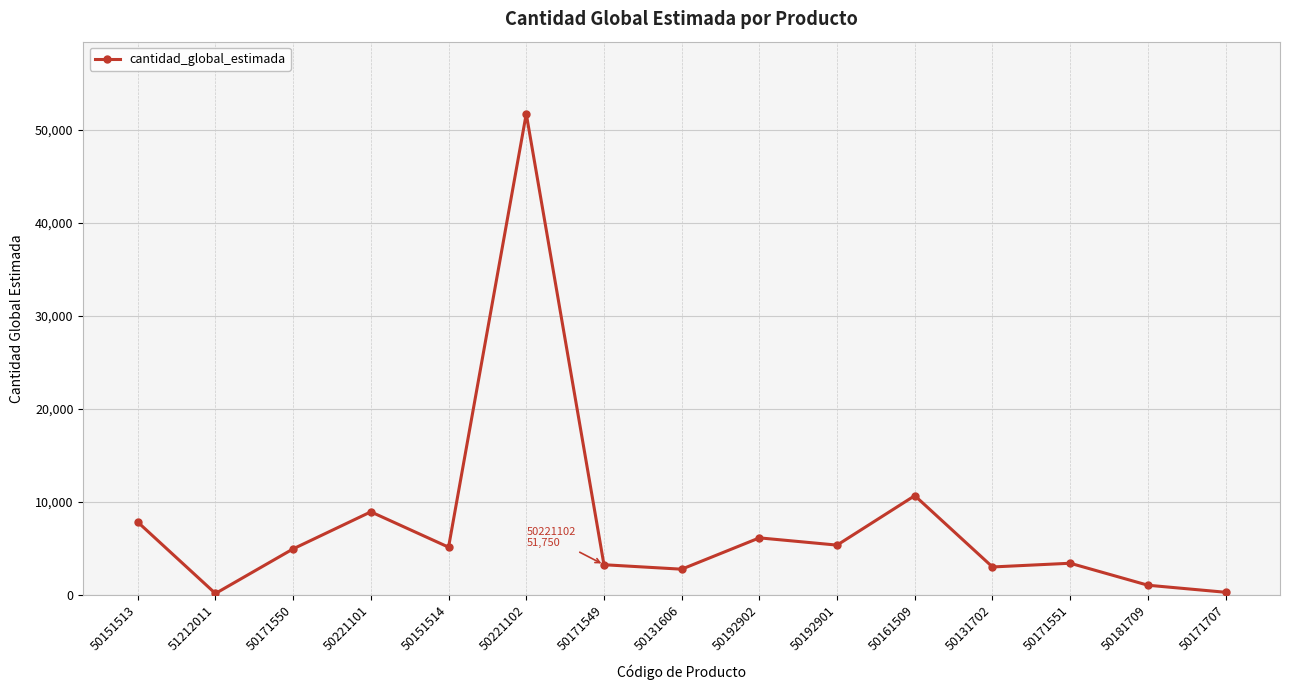

The value at 50192901 is 1803. True or false?

False